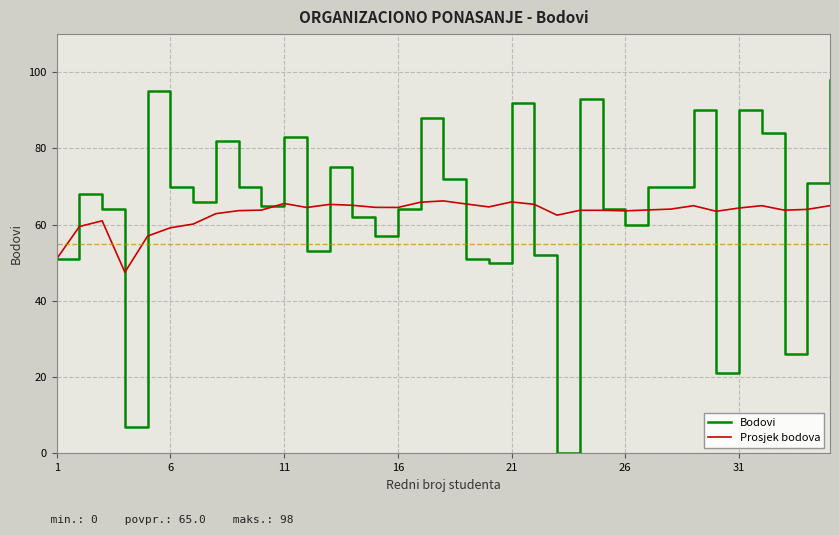

List the series in order of their peak value, lowest first.

Prosjek bodova, Bodovi